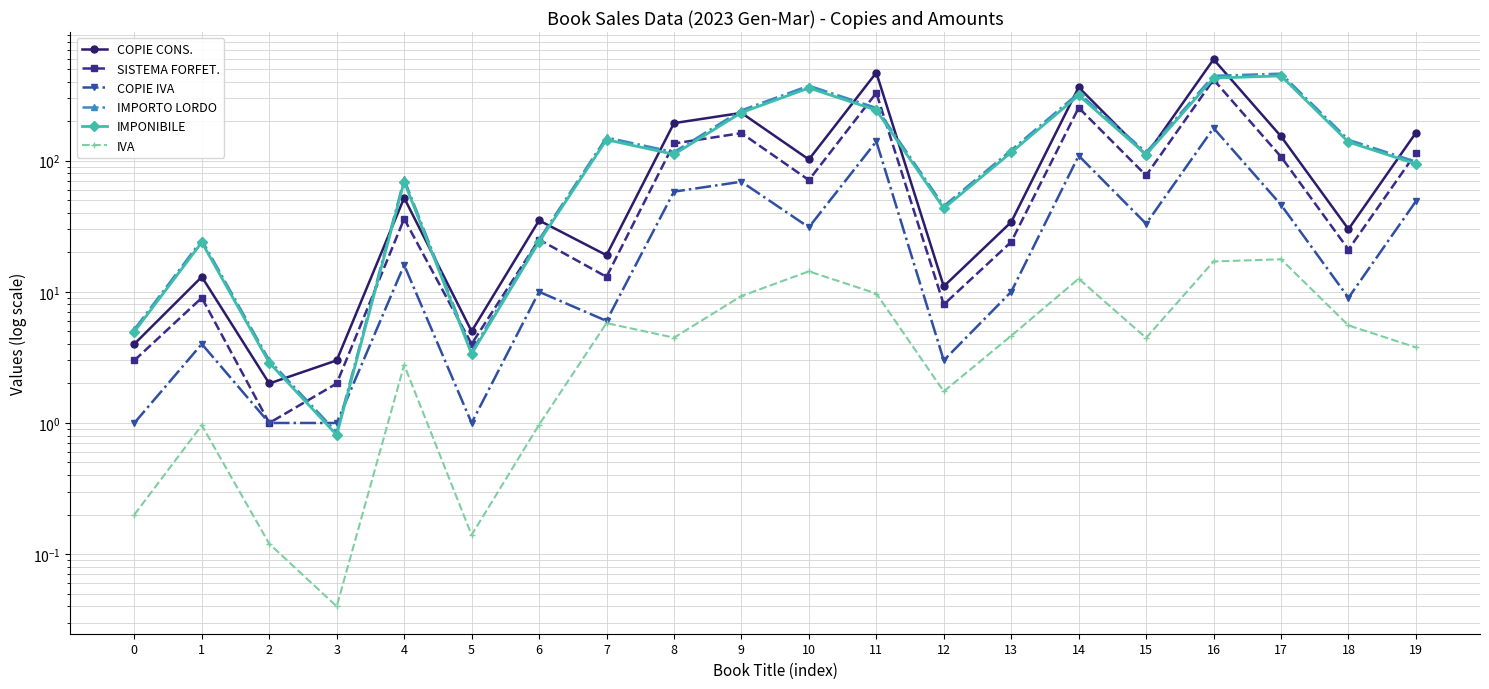

What is the difference between the highest and lowest values at 2?

2.9